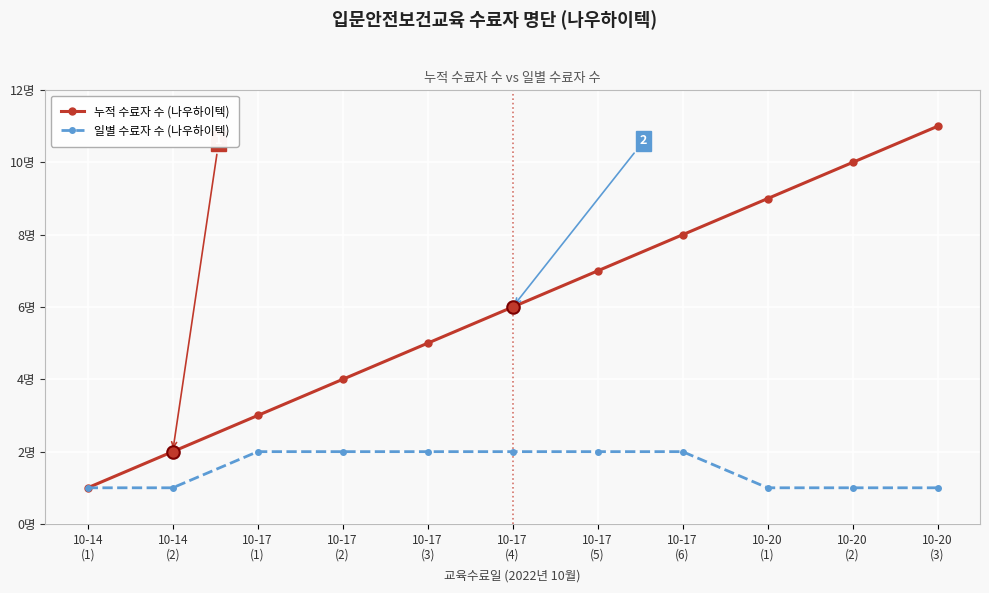

List the labels in order of 일별 수료자 수 (나우하이텍) value, smallest first.

10-14
(1), 10-14
(2), 10-20
(1), 10-20
(2), 10-20
(3), 10-17
(1), 10-17
(2), 10-17
(3), 10-17
(4), 10-17
(5), 10-17
(6)